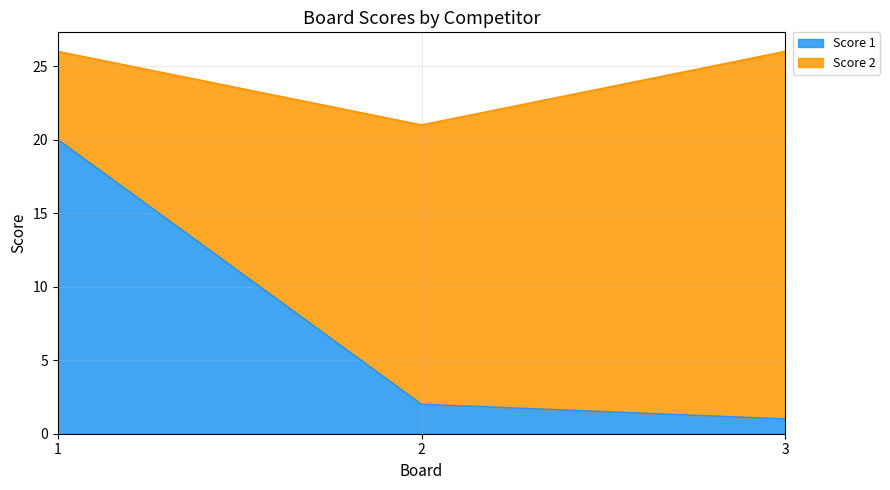

Where does the data first go above 2?

1